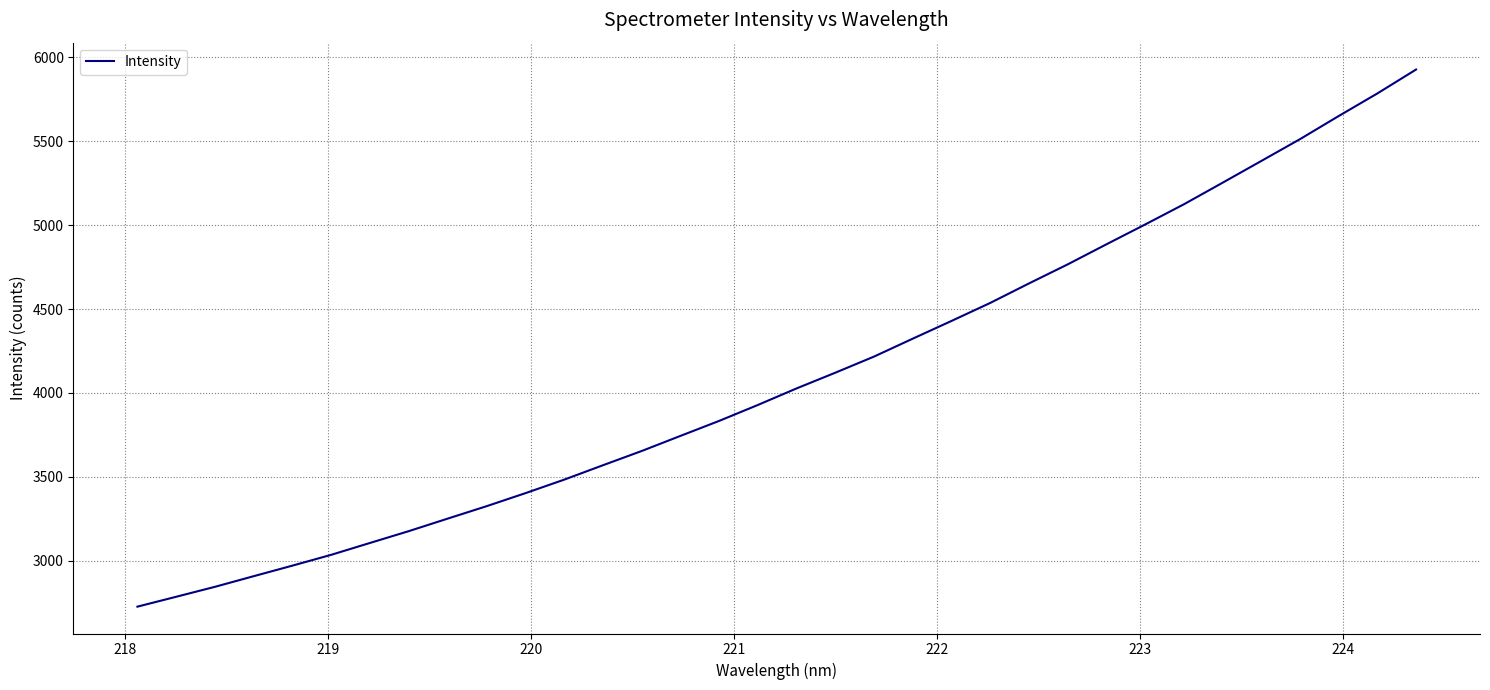

Count the number of values greater than 4026.

17